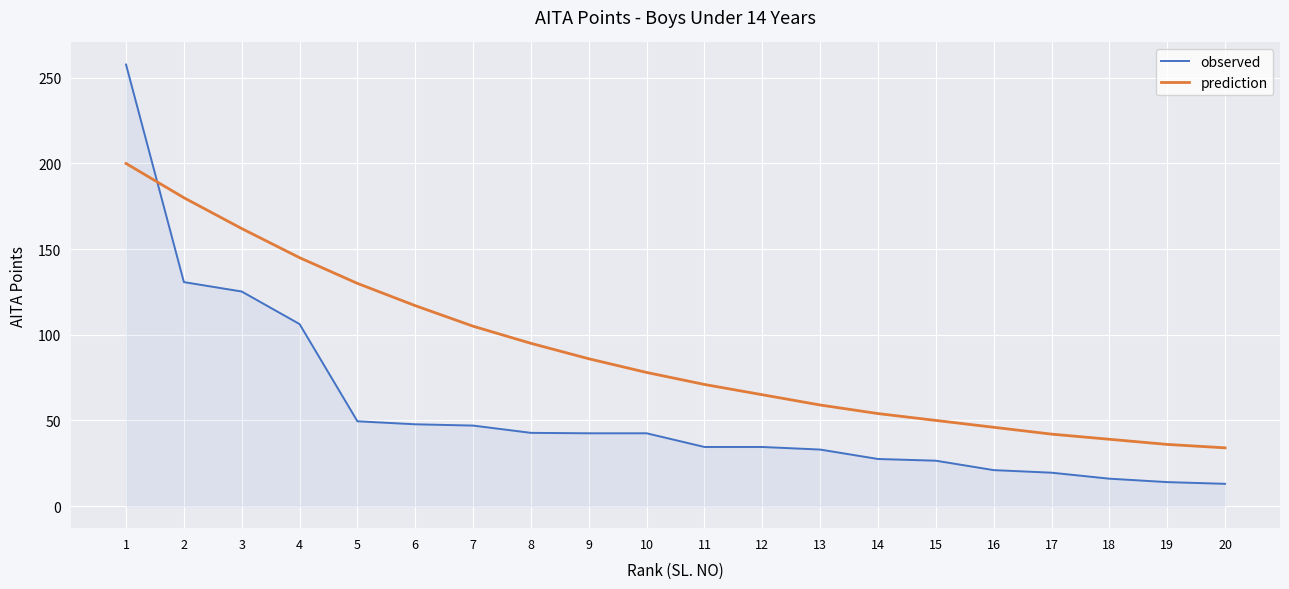

At how many categories does at least one series exceed 25?

20